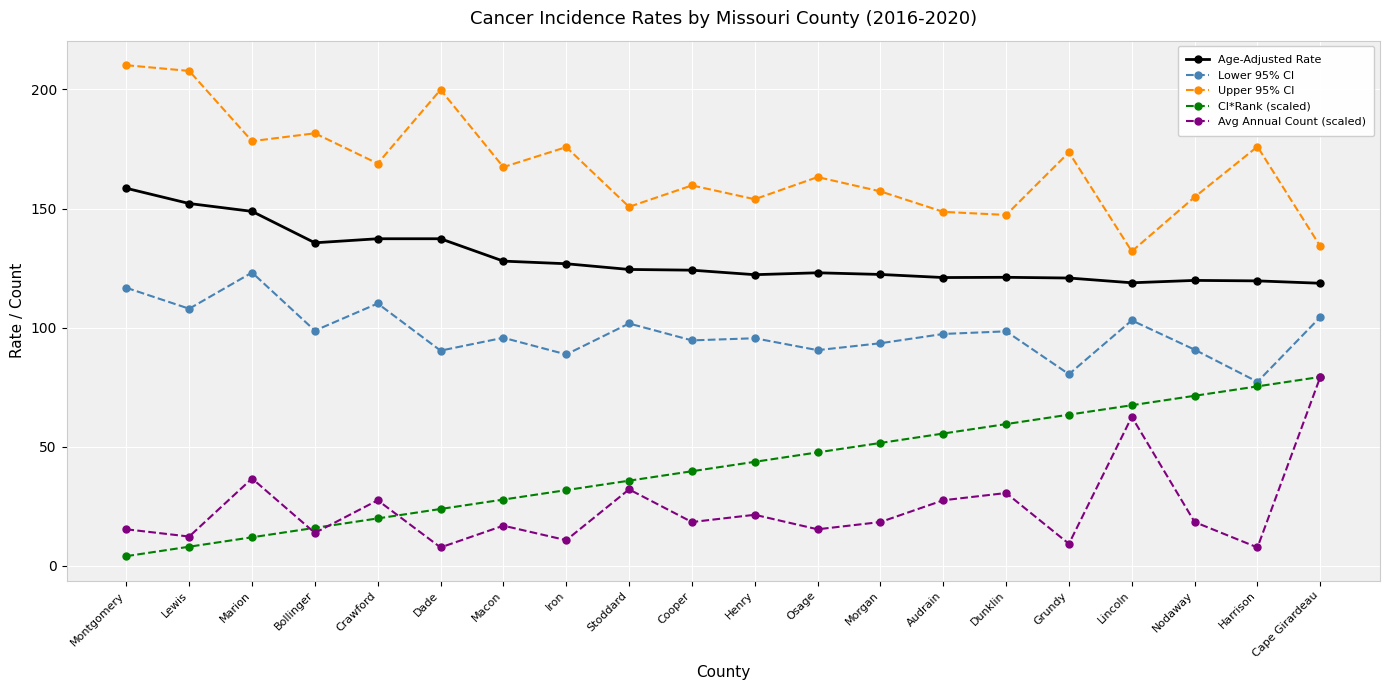

How many lines are shown in the chart?

5